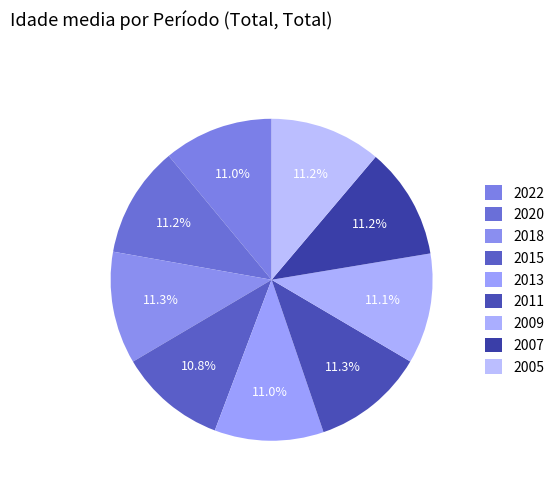

What percentage is the 2005 slice, to the nearest percent?

11%